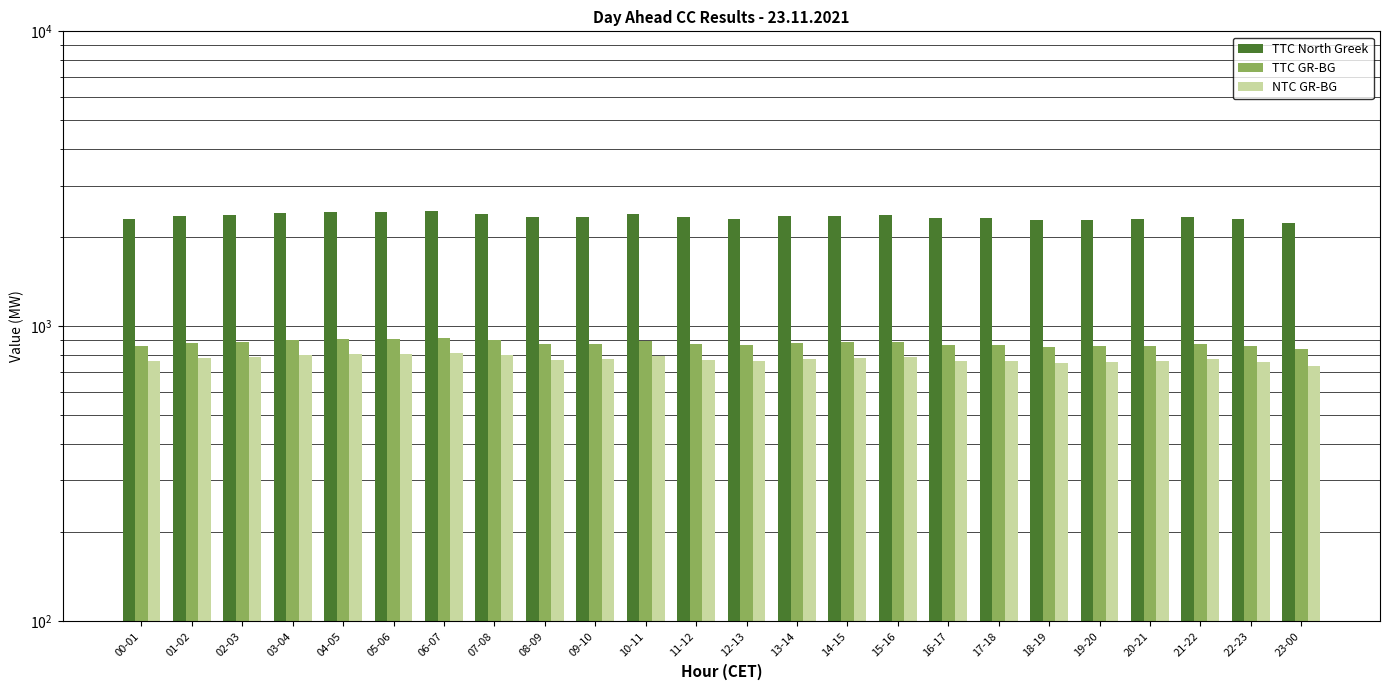

Where is NTC GR-BG nearest to the value 773?

21-22